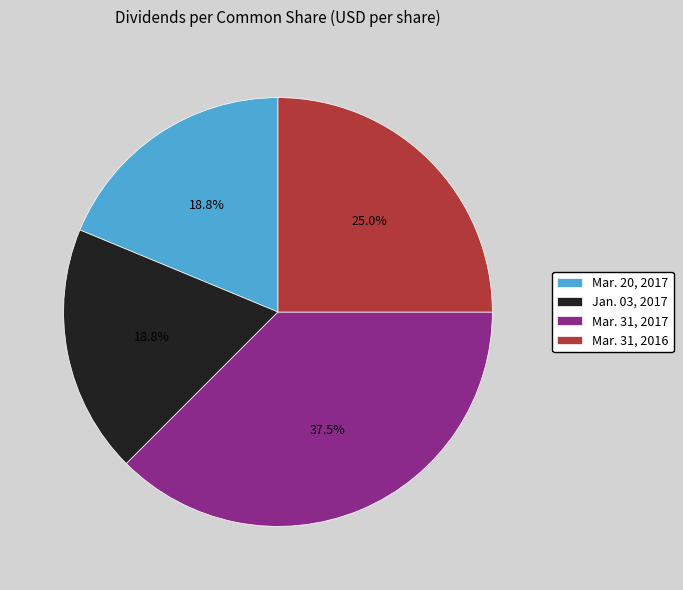

Does Jan. 03, 2017 account for over 50% of the chart?

No